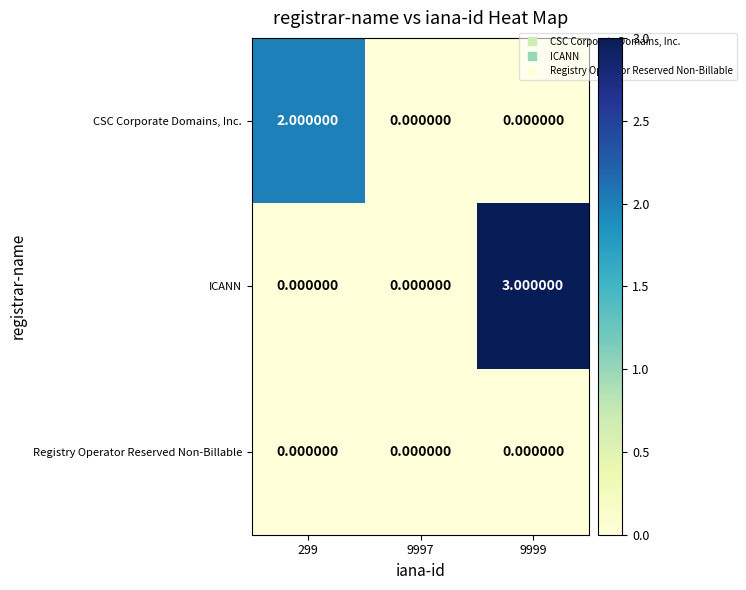

Which series has the largest range (max minus min)?

ICANN